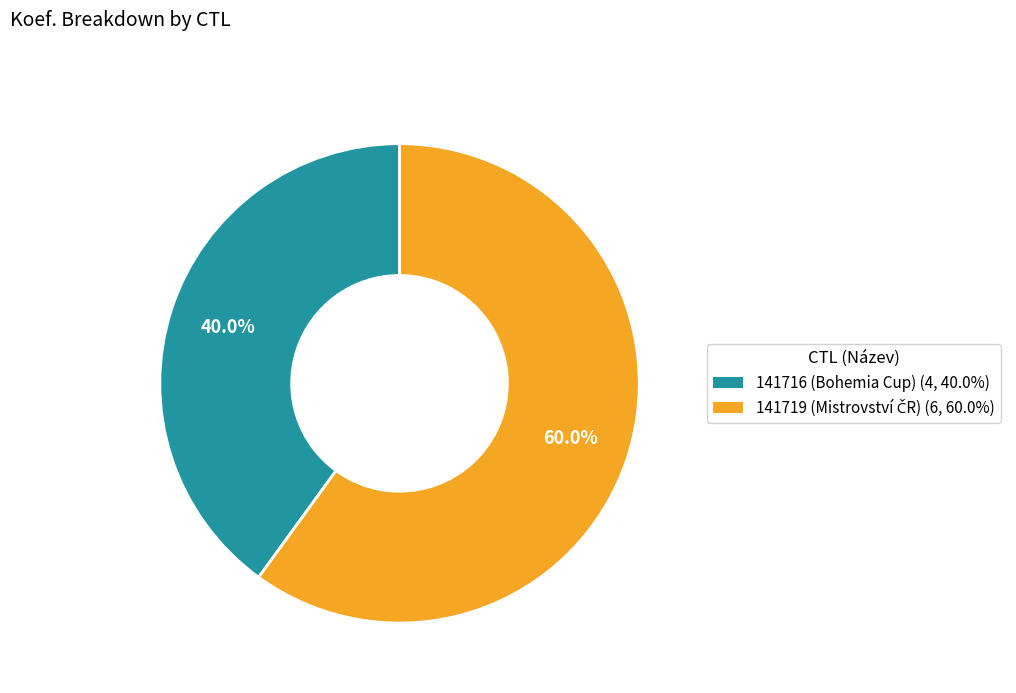

Which slice is the smallest?

141716 (Bohemia Cup)